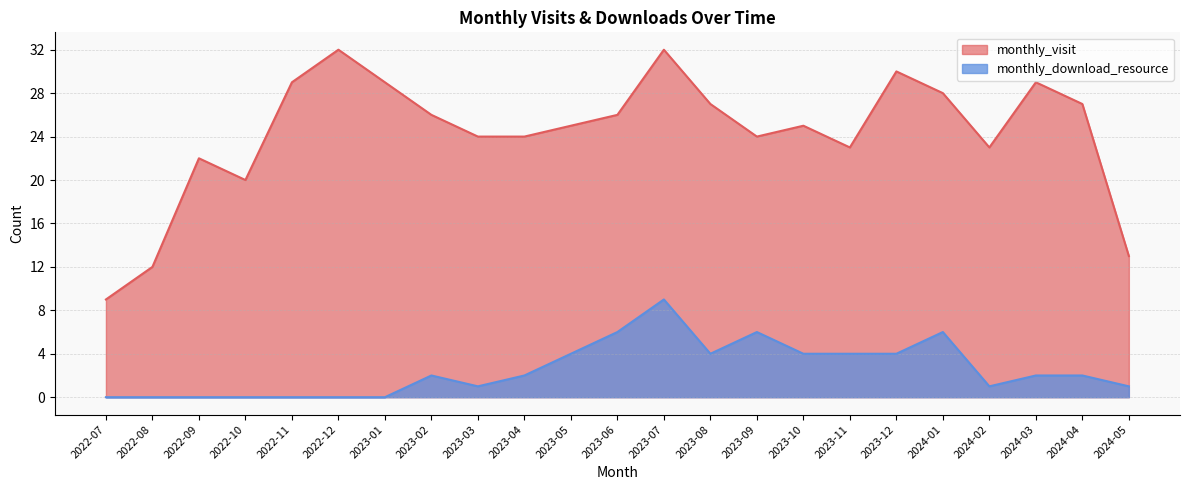

What is the approximate value of monthly_visit at 2024-05?

13